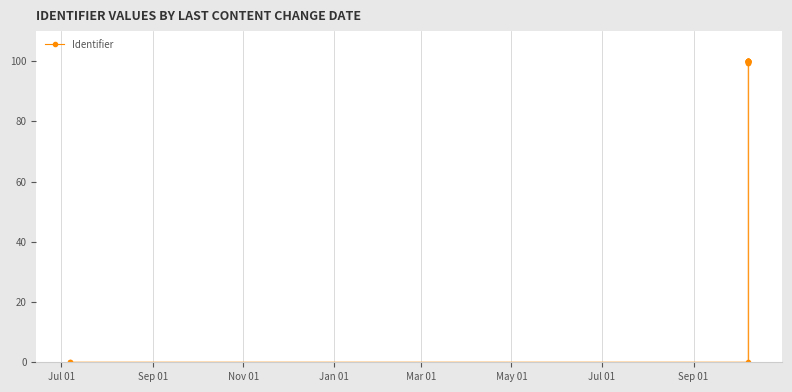

At which category does the chart reach its minimum across all series?

Jul 01